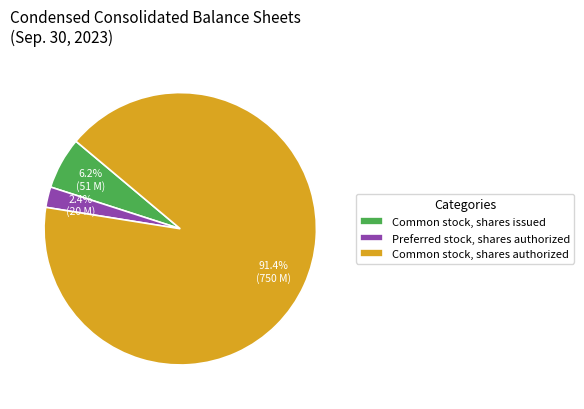

What percentage do Common stock, shares authorized and Preferred stock, shares authorized together represent?

93.8%